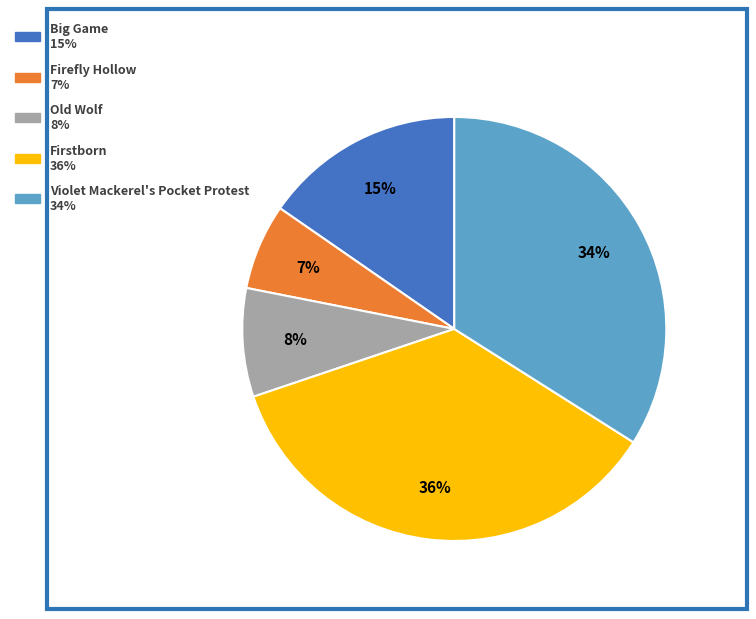

Which category has the smallest portion of the pie?

Firefly Hollow